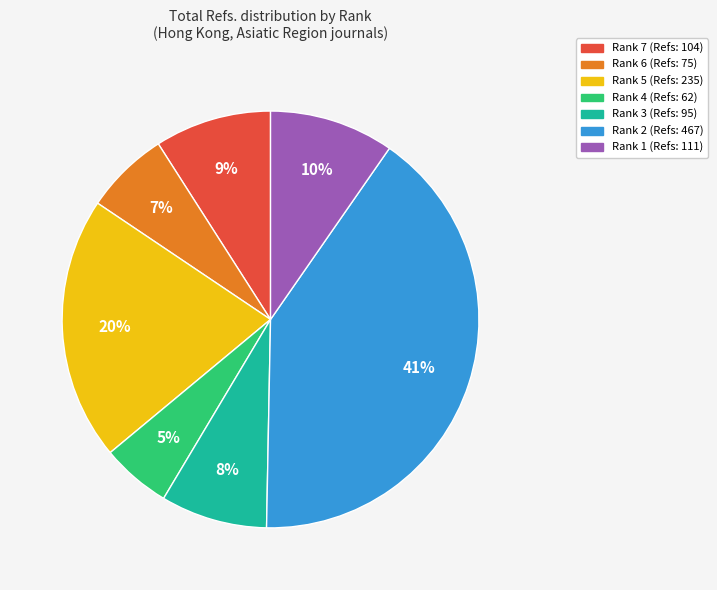

Is it true that Rank 3 is 23% of the pie?

False